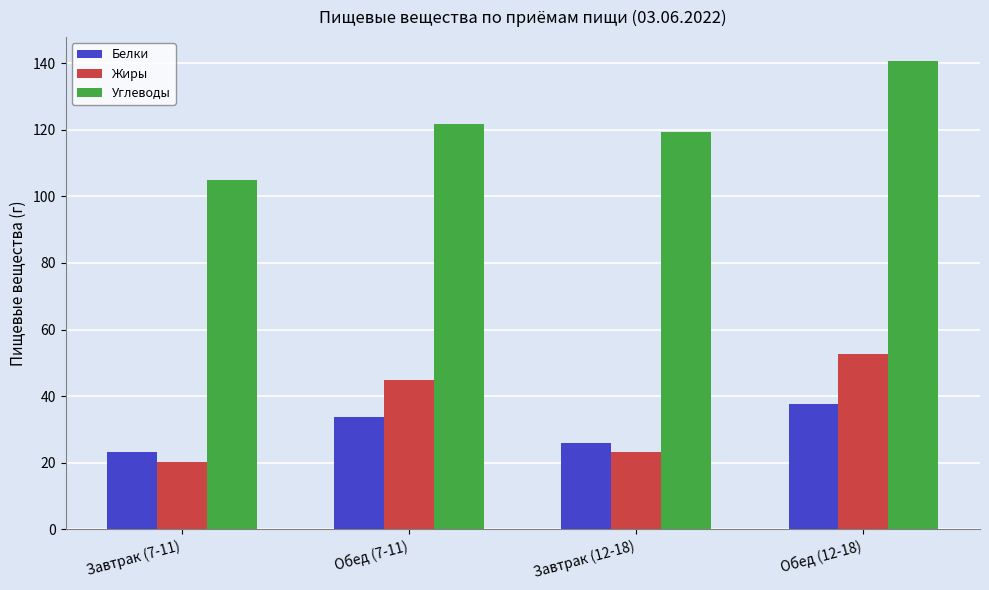

True or false: Жиры has a value of 44.9 at Обед (7-11).

True